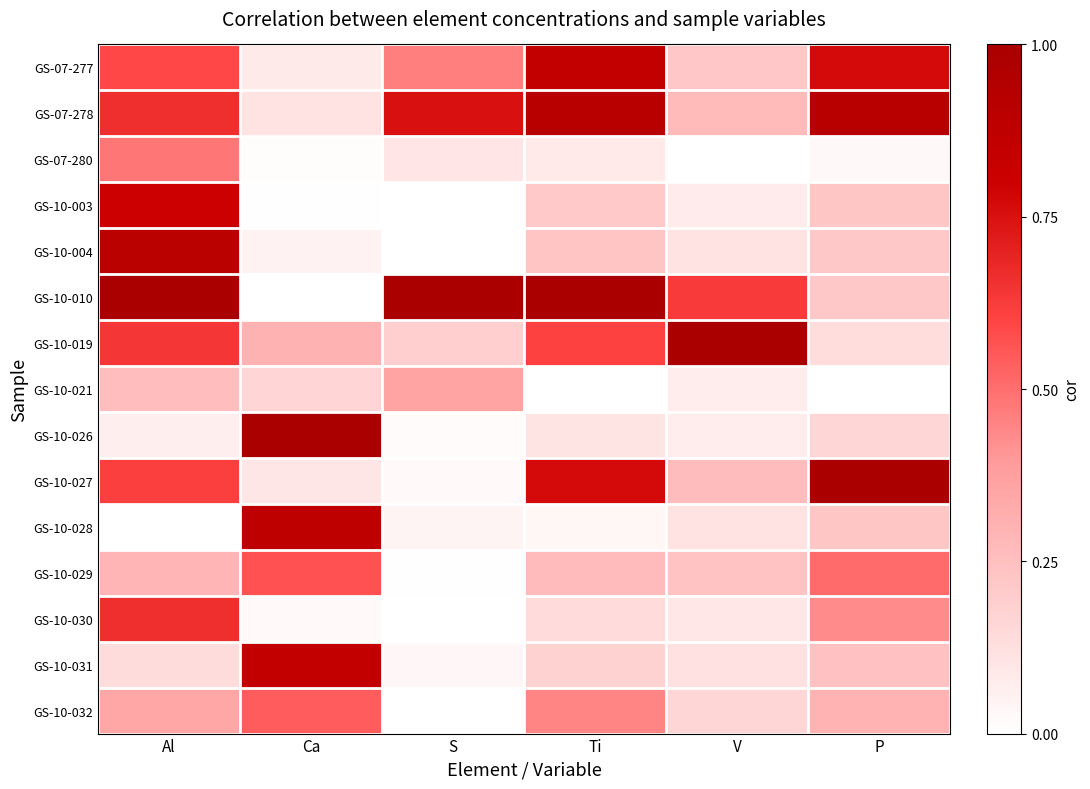

Rank the series at V from lowest to highest value.

GS-07-280, GS-10-021, GS-10-026, GS-10-003, GS-10-030, GS-10-004, GS-10-028, GS-10-031, GS-10-032, GS-07-277, GS-10-029, GS-10-027, GS-07-278, GS-10-010, GS-10-019